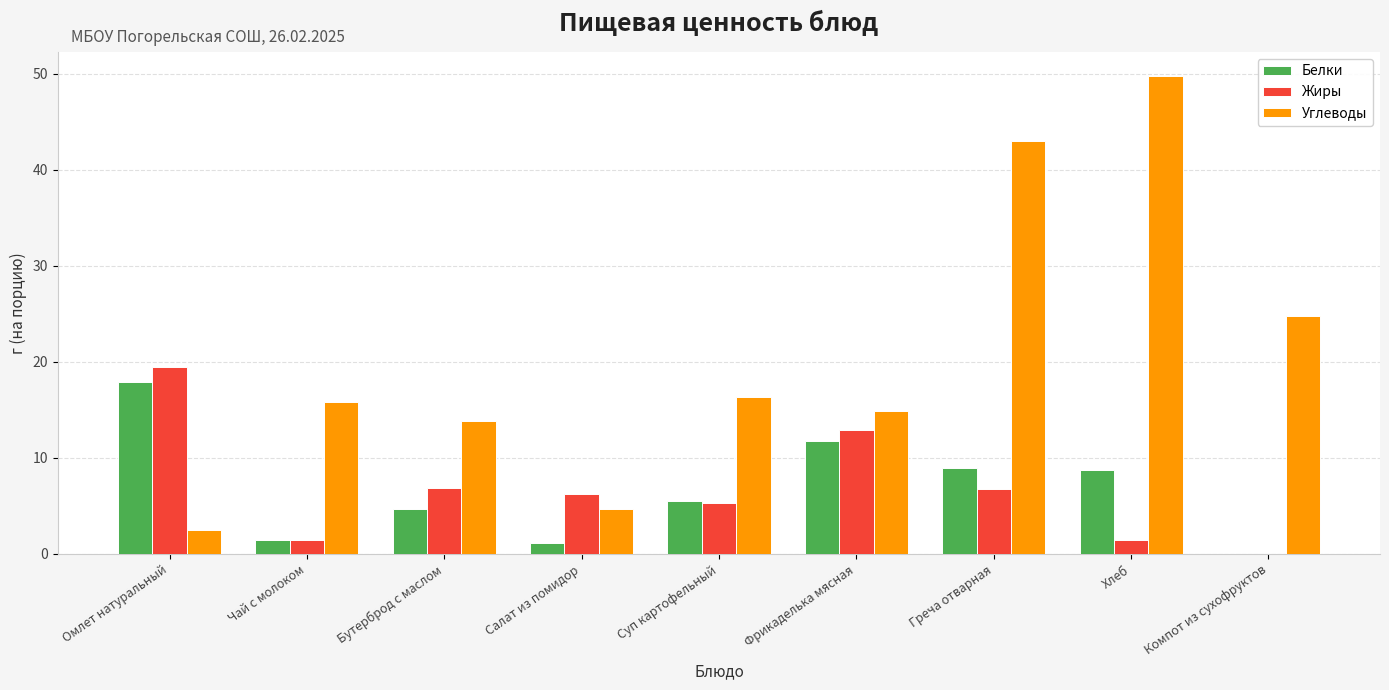

What is the sum of the Белки values at Фрикаделька мясная and Хлеб?

20.5